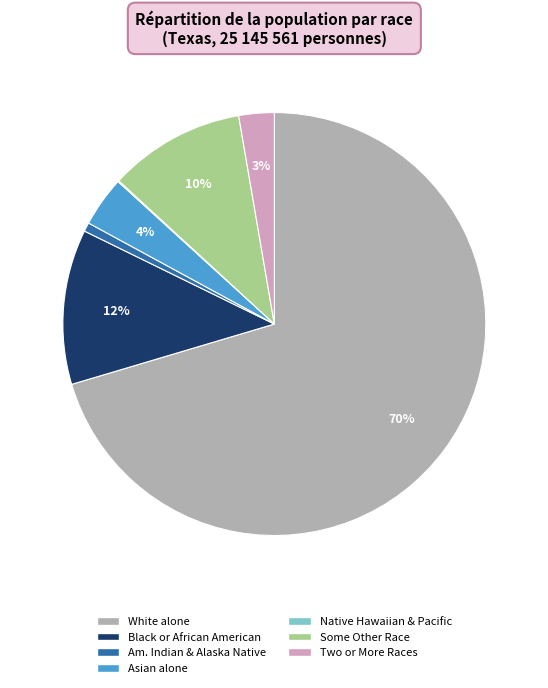

Does any single category account for the majority?

Yes